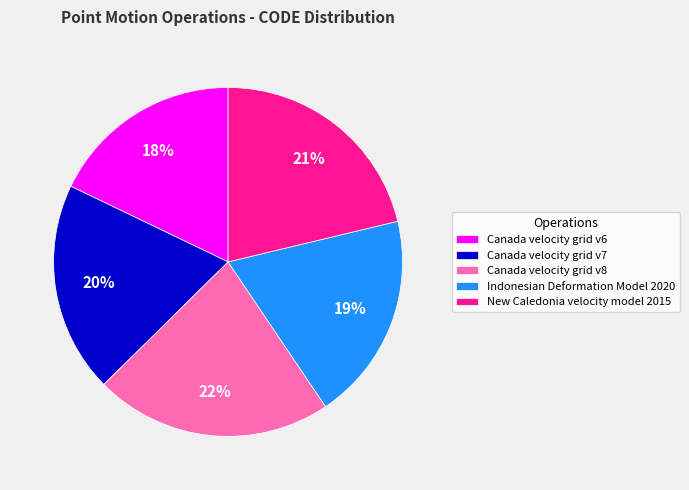

Which slice is the largest?

Canada velocity grid v8